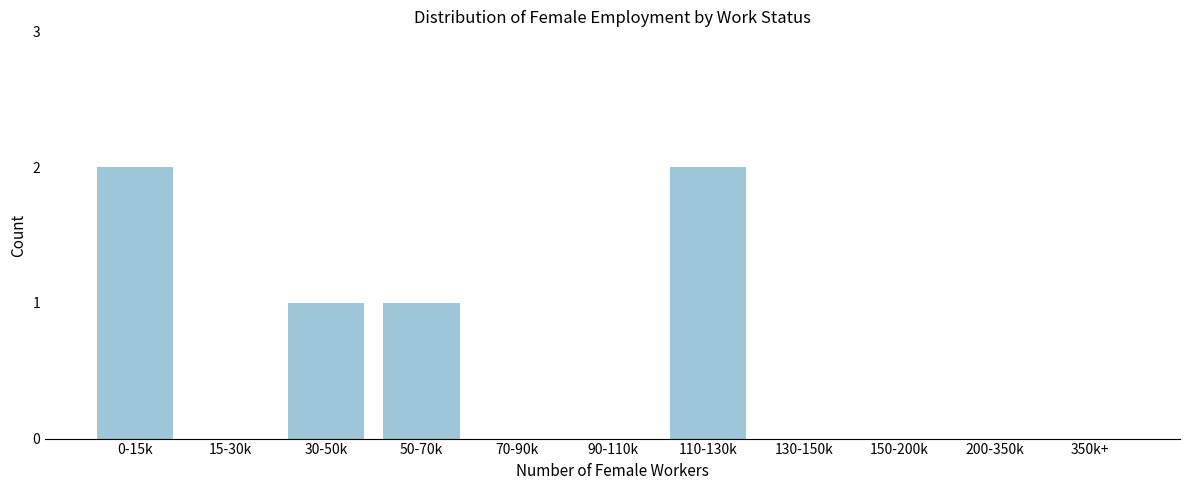

Reading left to right, what are all the values shown in this chart?

0-15k=2	15-30k=0	30-50k=1	50-70k=1	70-90k=0	90-110k=0	110-130k=2	130-150k=0	150-200k=0	200-350k=0	350k+=0